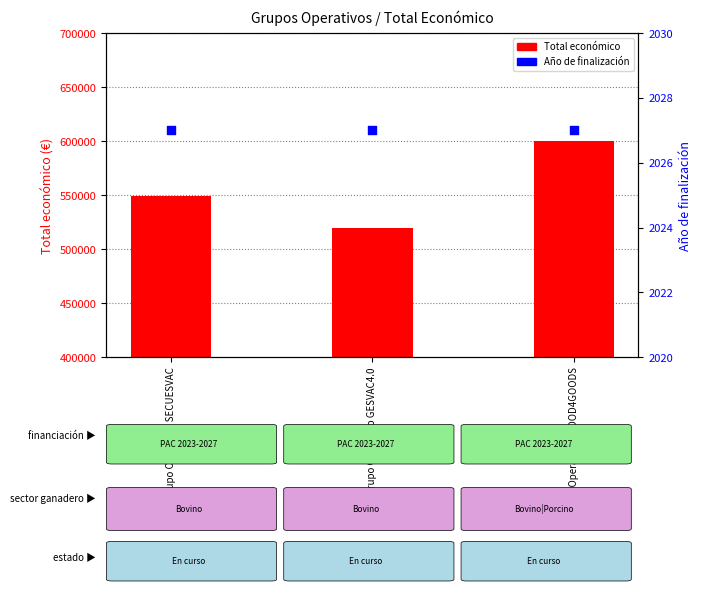

At how many categories does at least one series exceed 26137?

3